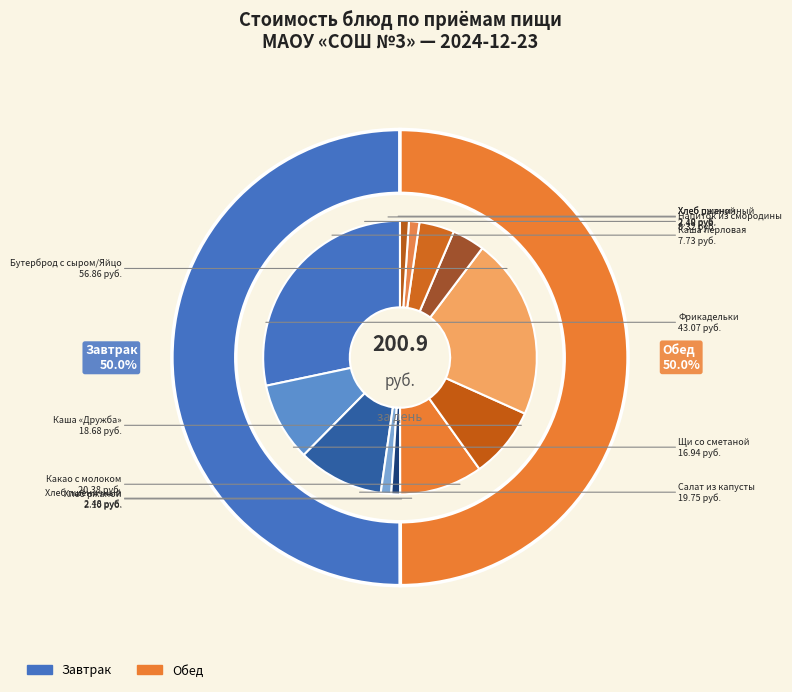

To the nearest percent, what portion does Хлеб пшеничный (завтрак) represent?

1%